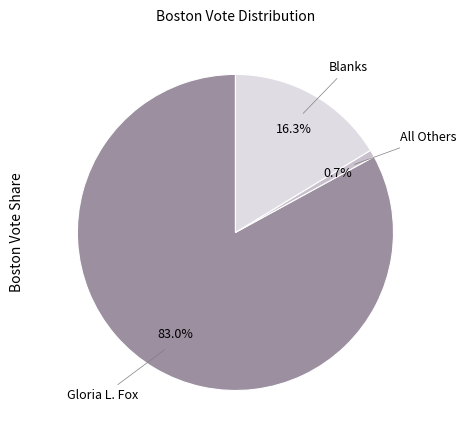

To the nearest percent, what is the average slice percentage?

33%